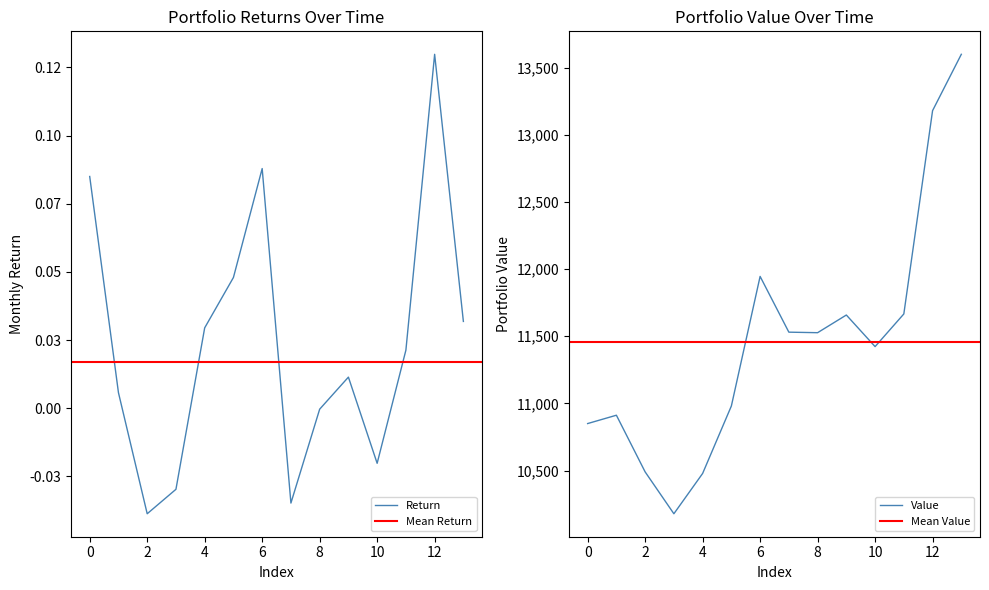

What is the minimum value for Value?

10178.1